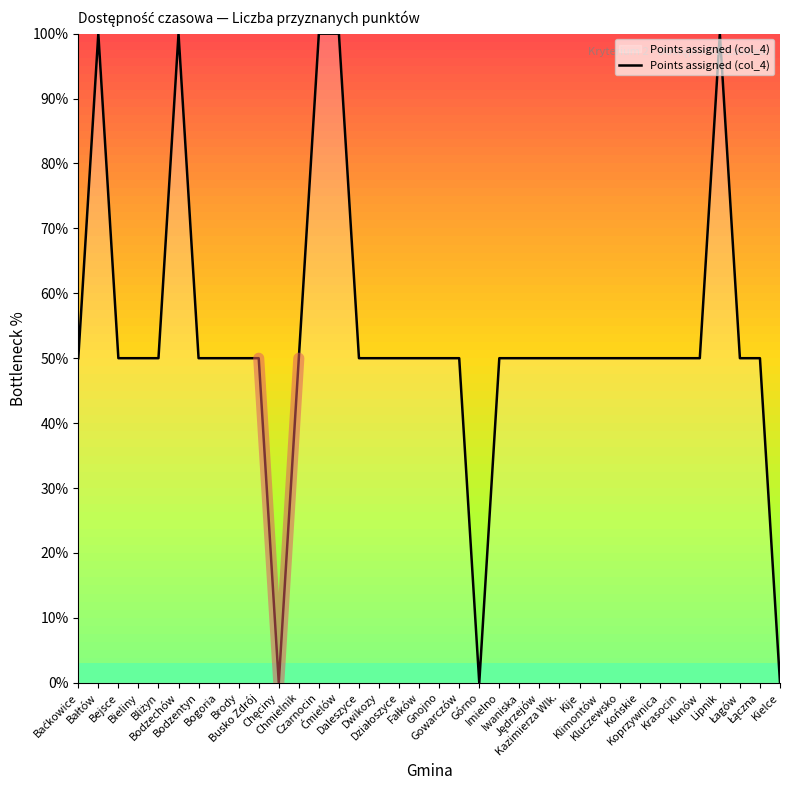

Which has a higher value, Baćkowice or Bodzechów?

Bodzechów